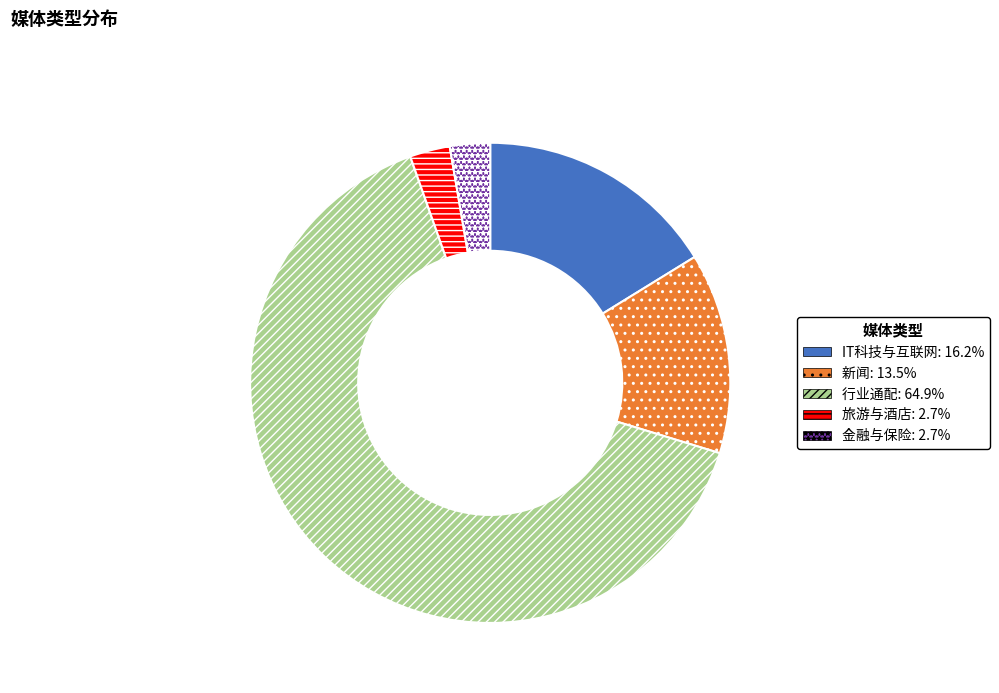

Do 旅游与酒店 and 金融与保险 together represent more than half of the pie?

No